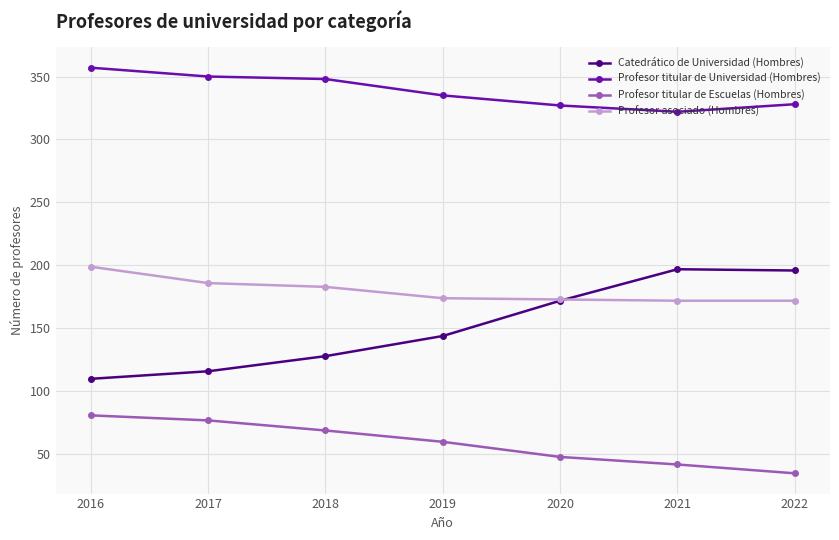

True or false: Catedrático de Universidad (Hombres) has more than 1 points higher than both neighbors.

False